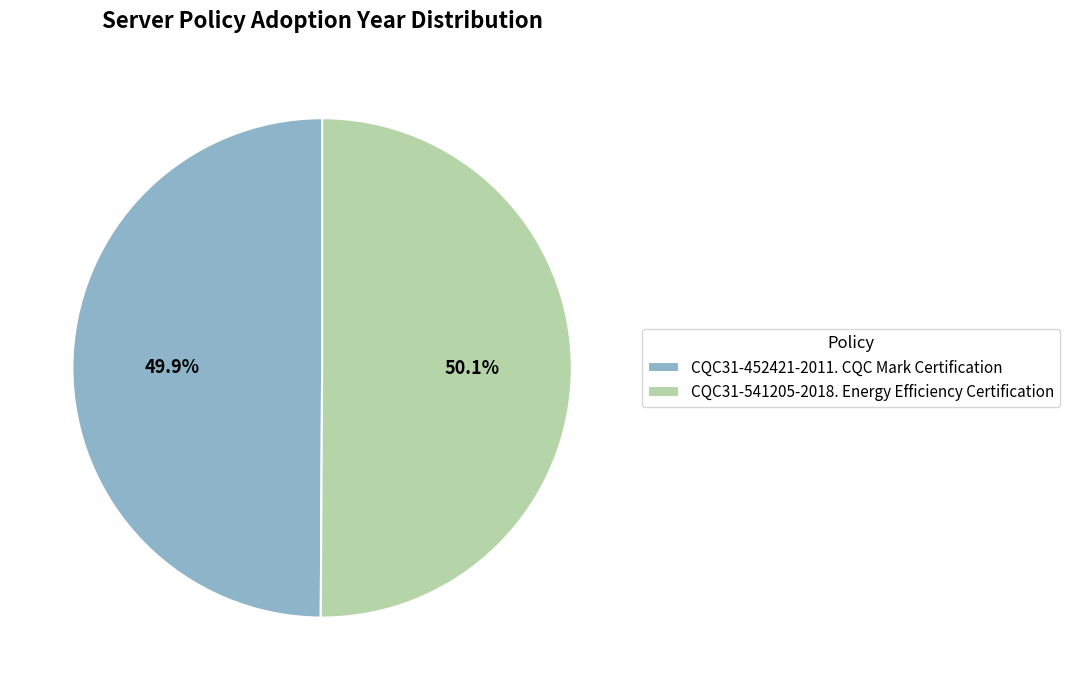

How many segments does this pie chart have?

2